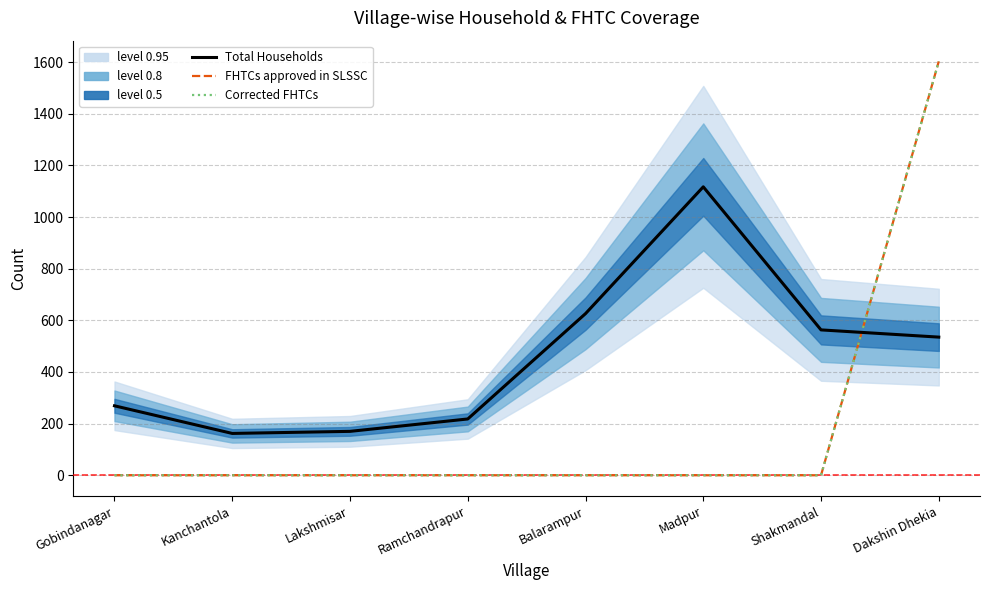

How many values in the Total Households series exceed 535?

3